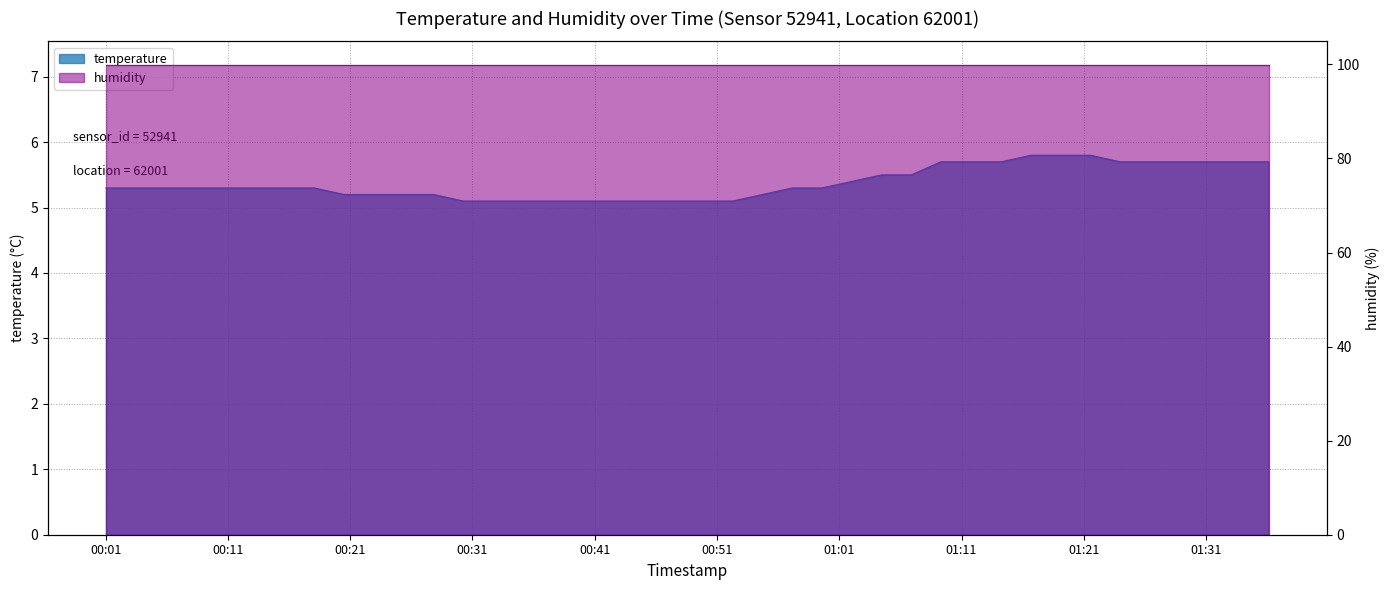

Which has a higher value, 2023-12-20T00:37:40 or 2023-12-20T00:22:56?

2023-12-20T00:22:56